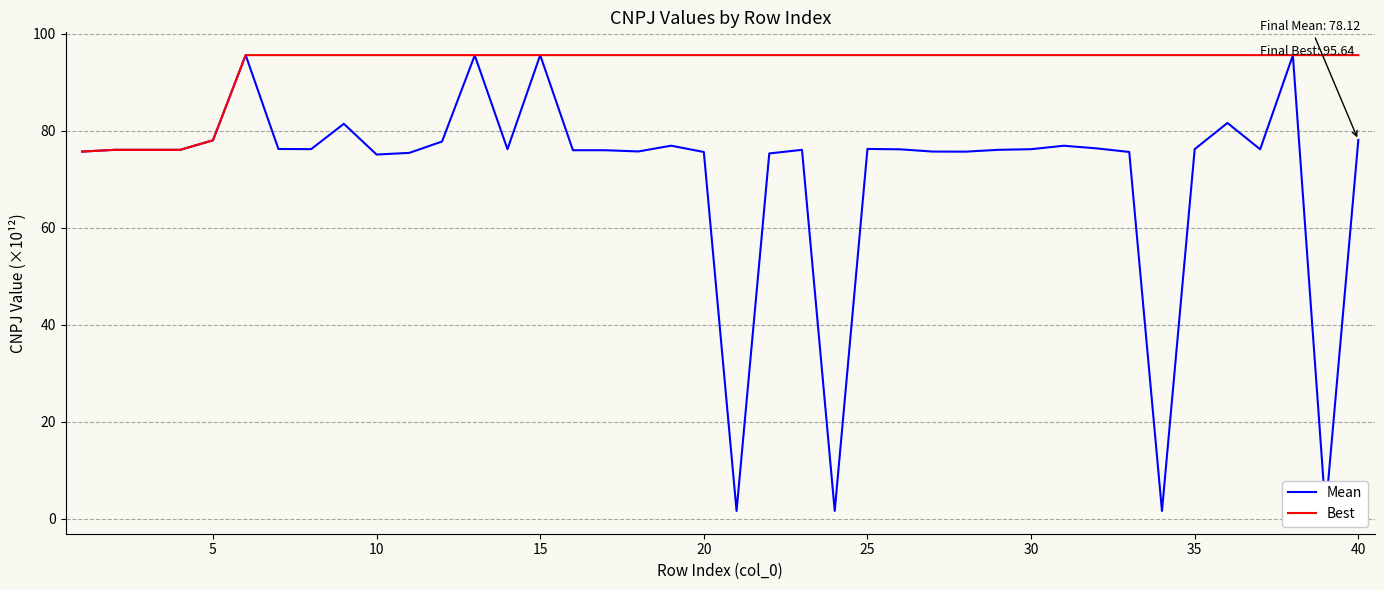

Rank the series by their average value, from highest to lowest.

Best, Mean